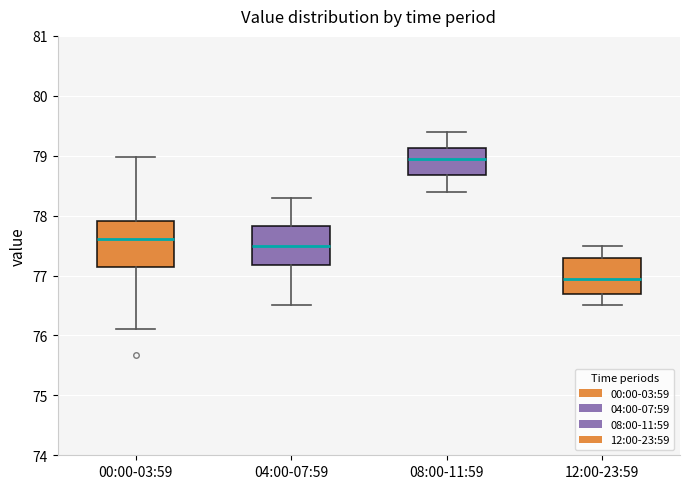

Where does the lower whisker of the box for 08:00-11:59 end on the y-axis? The values are not printed on the chart, so give them approximately, as read against the axis.

78.4